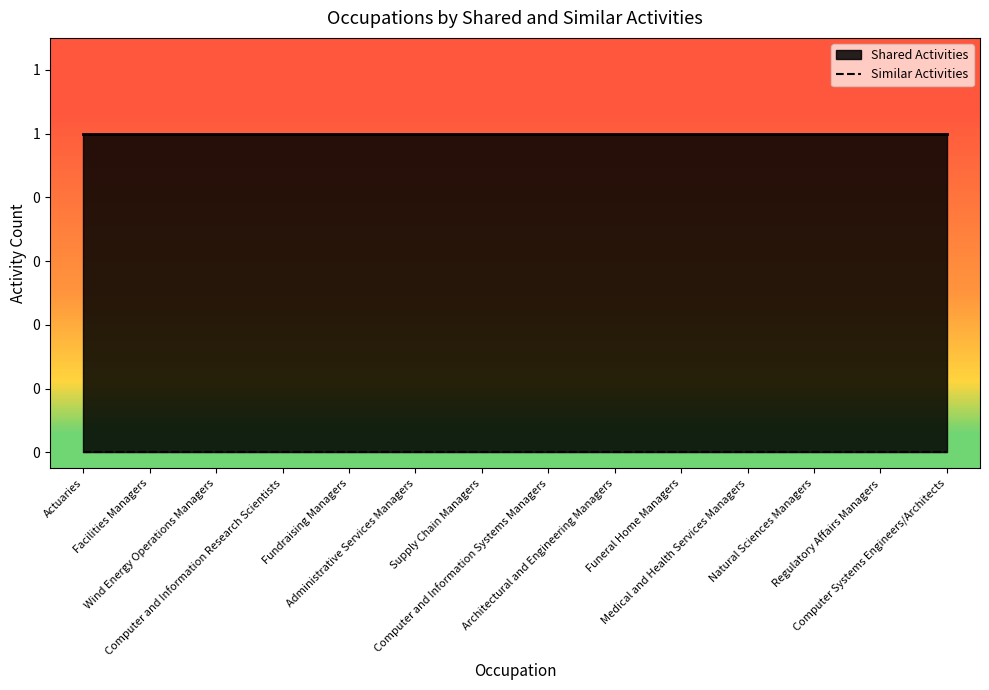

How many data points does each series have?

14